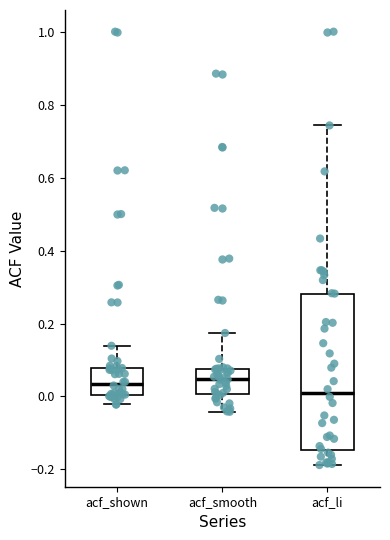

Which box has the lowest median line?

acf_li